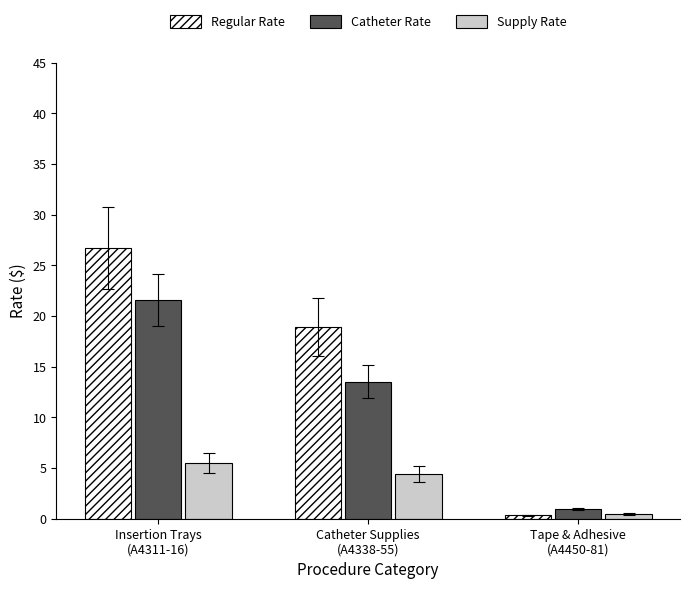

List the series in order of their overall mean, highest first.

Regular Rate, Catheter Rate, Supply Rate